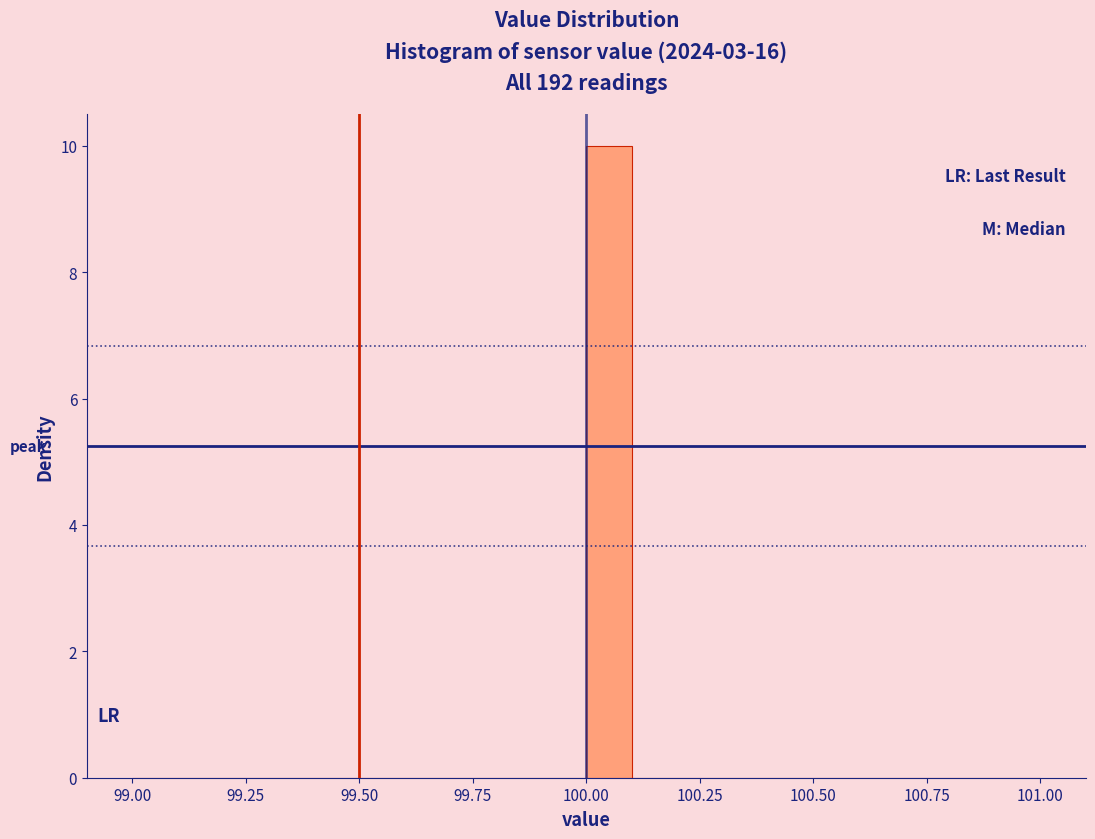

Around what value on the x-axis is the tallest bar? Give the approximate position of its centre, as read against the axis.

100.05